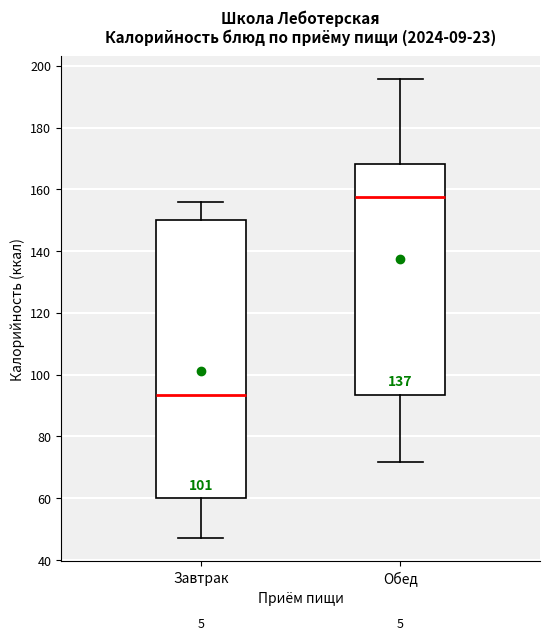

Where does the lower whisker of the box for Обед end on the y-axis? The values are not printed on the chart, so give them approximately, as read against the axis.

72